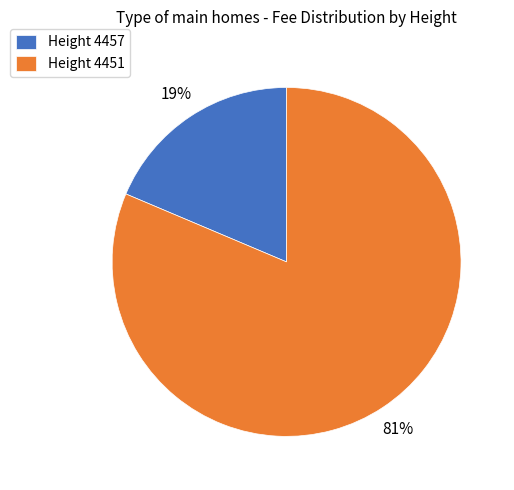

Rank the categories by value from lowest to highest.

Height 4457, Height 4451